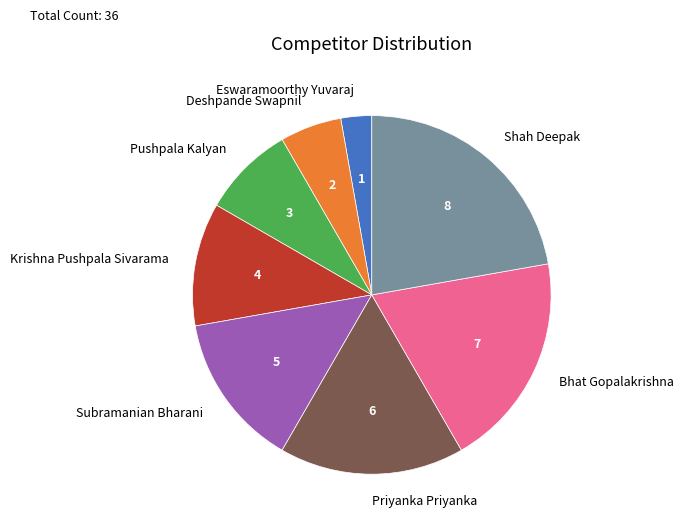

Do Subramanian Bharani and Shah Deepak together represent more than half of the pie?

No